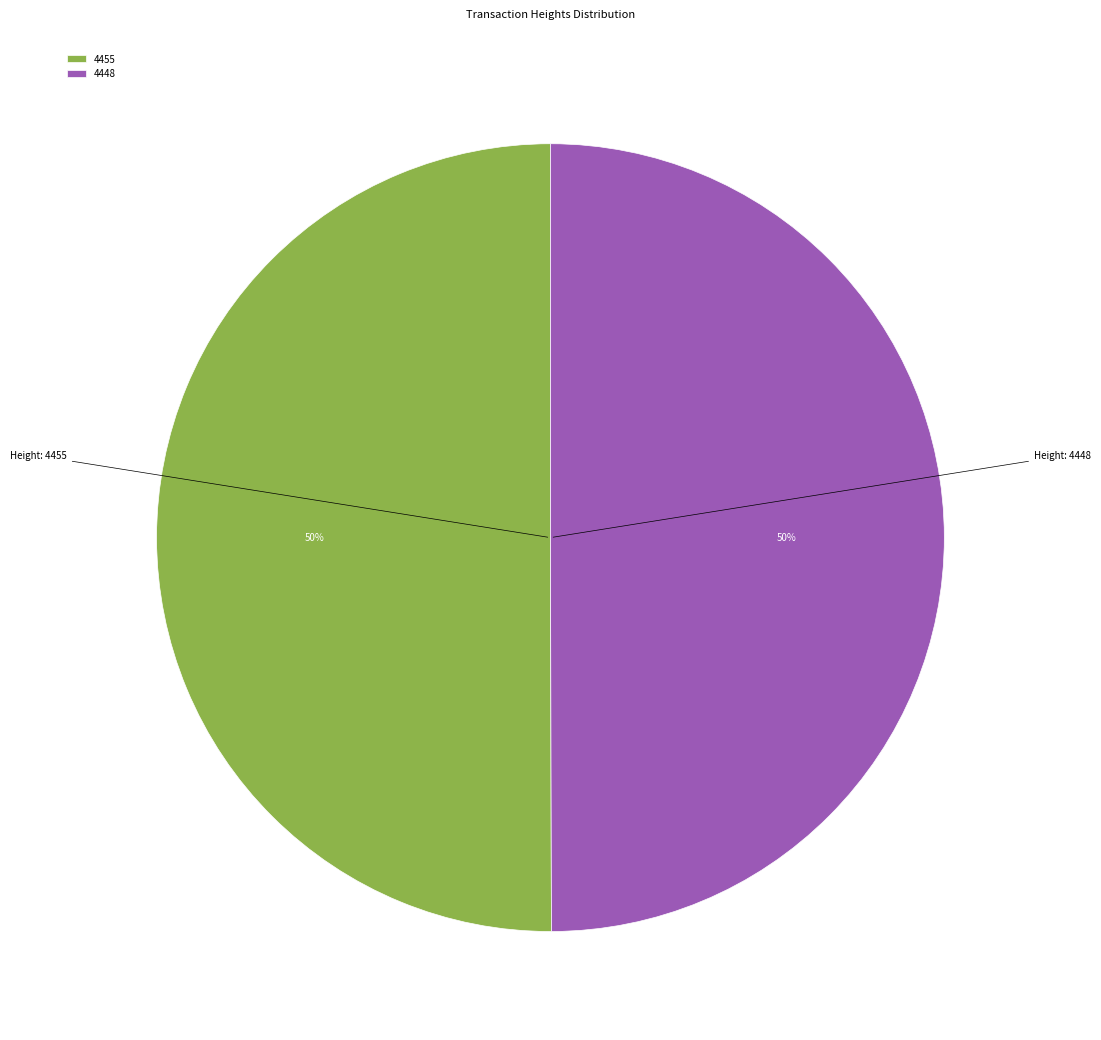

Combined, do 4455 and 4448 account for over 50%?

Yes